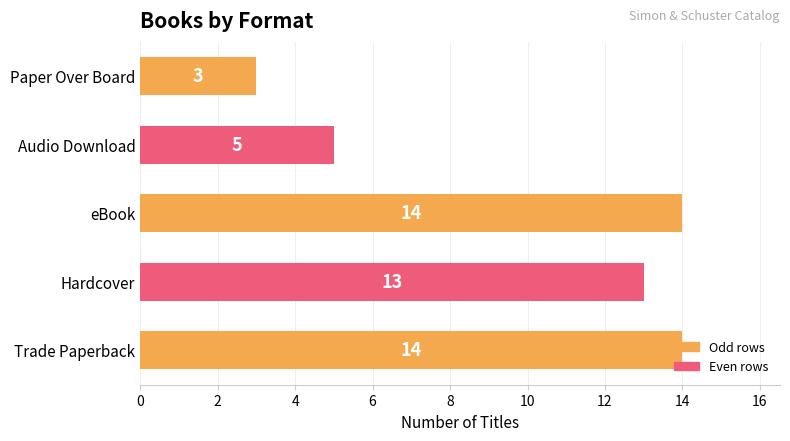

At which label is the value closest to 8?

Audio Download